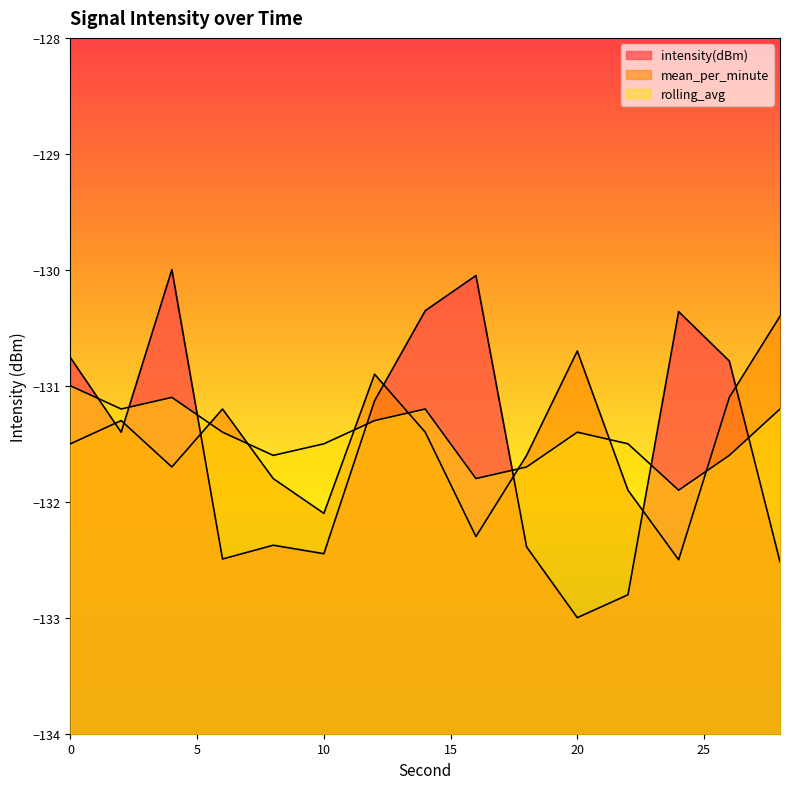

What is the difference between the intensity(dBm) values at 24 and 26?

0.4